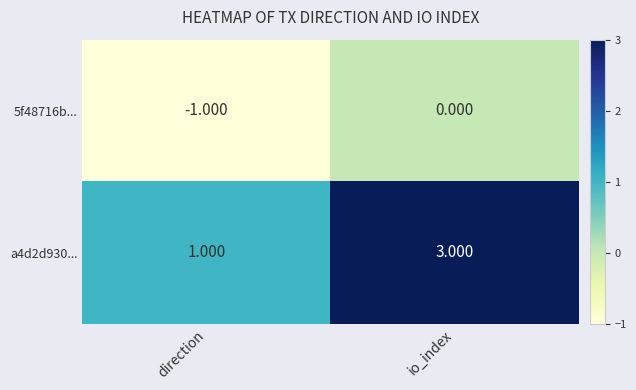

Which label corresponds to the smallest value in the chart?

direction